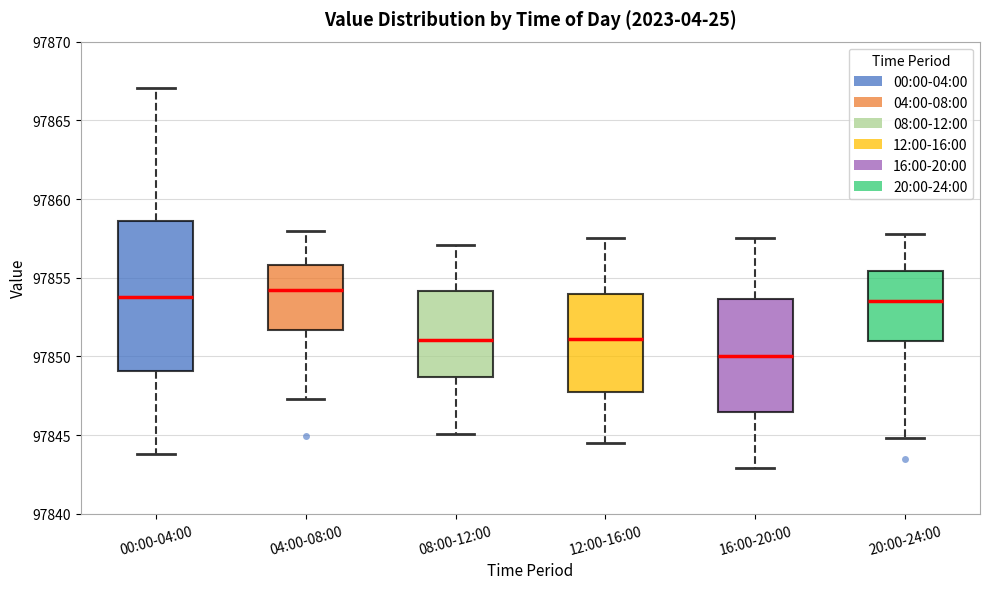

Which box's median line is the lowest?

16:00-20:00